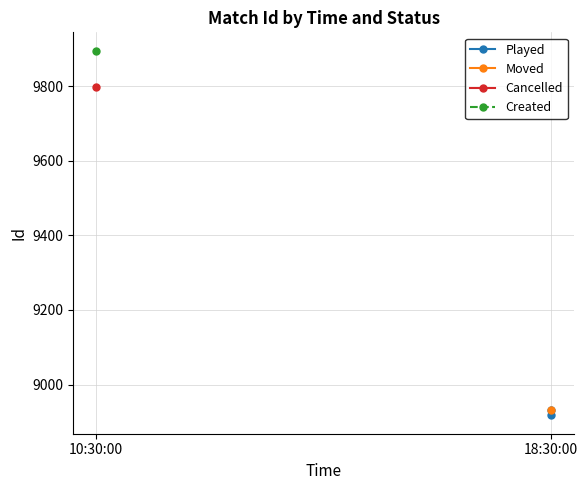

What is the value of the 1st point from the left?

8917